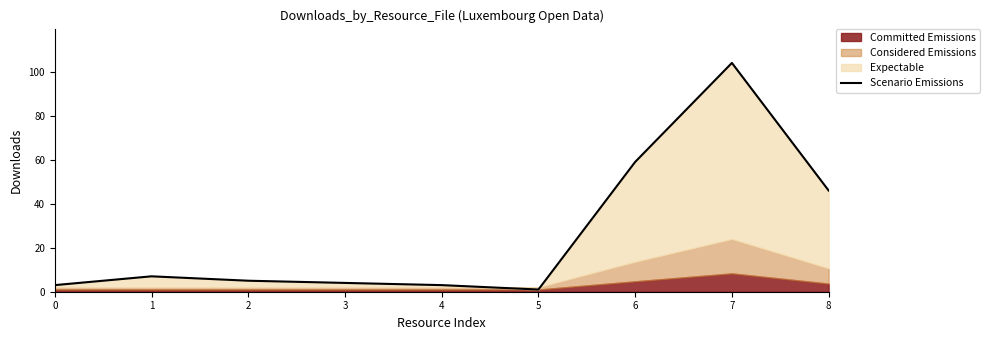

List the labels in order of value, smallest first.

5, 0, 4, 3, 2, 1, 8, 6, 7